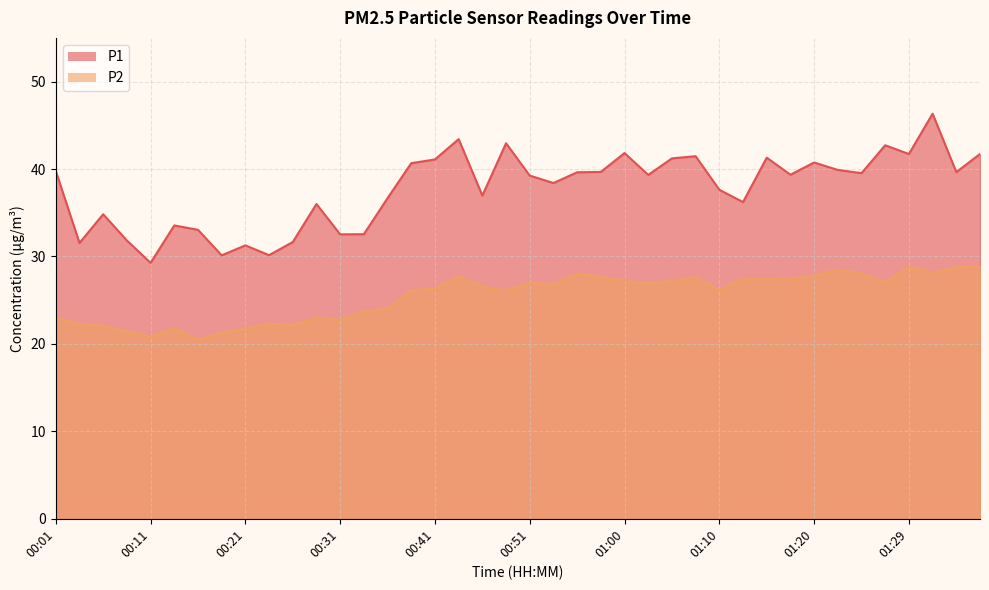

What is the difference between the highest and lowest values at 01:20?

12.9